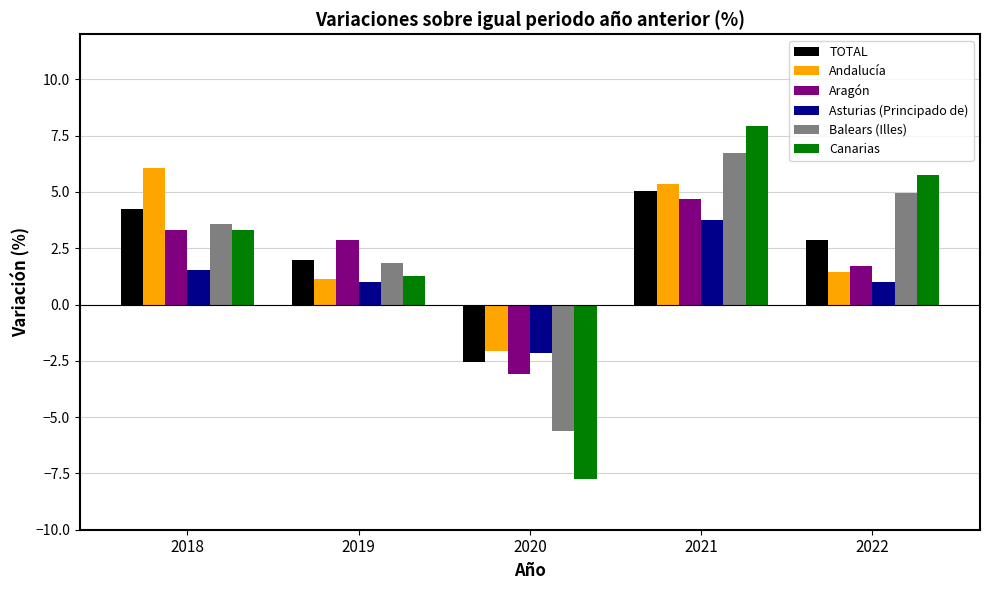

Are the bars horizontal?

No